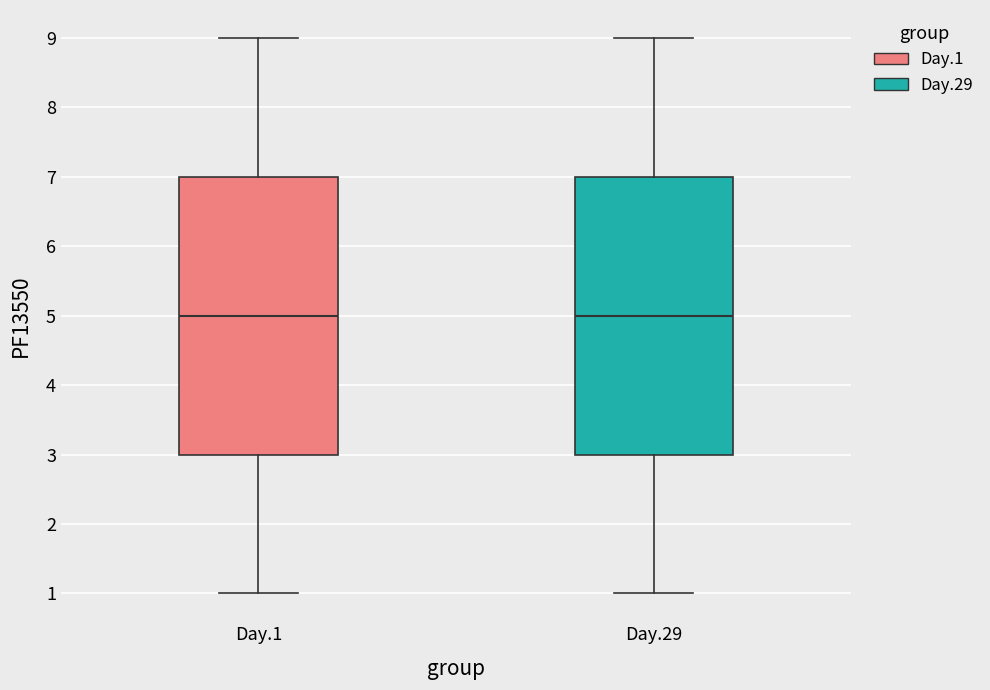

Reading left to right, read every box against the y-axis: the position of its median line, the range the box covers, and the ends of its whiskers. The values are not printed on the chart, so give them approximately, as read against the axis.

Day.1: median 5, box 3 to 7, whiskers 1 to 9
Day.29: median 5, box 3 to 7, whiskers 1 to 9